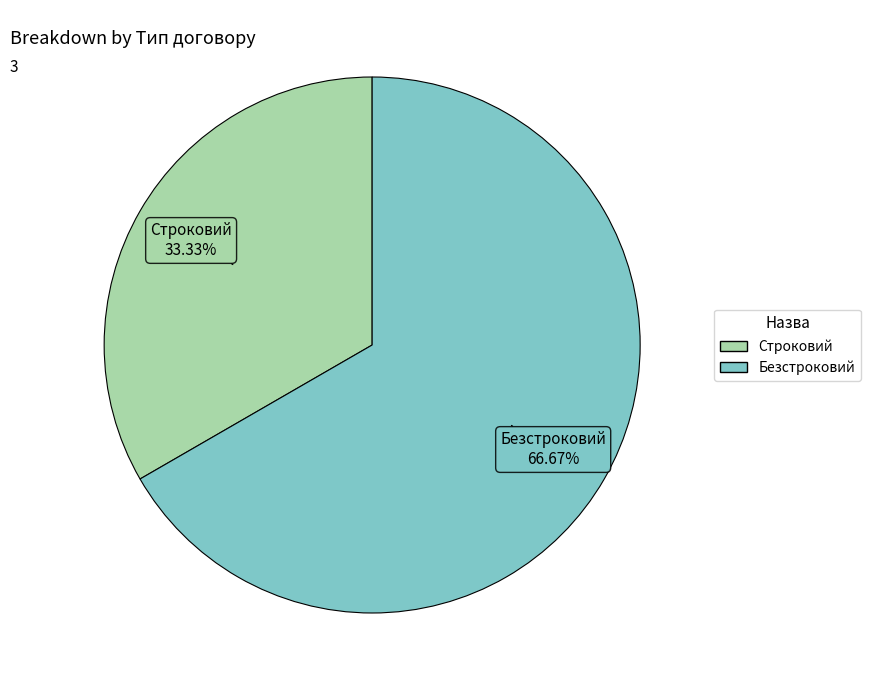

What is the total percentage of Безстроковий and Строковий?

100.0%